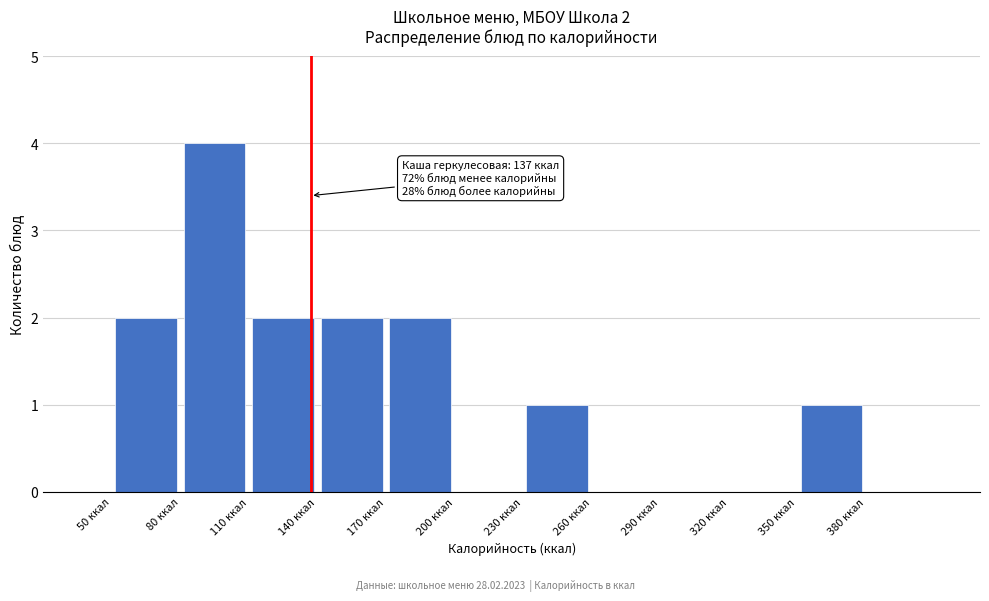

Which range on the x-axis has the tallest bar?

80 to 110